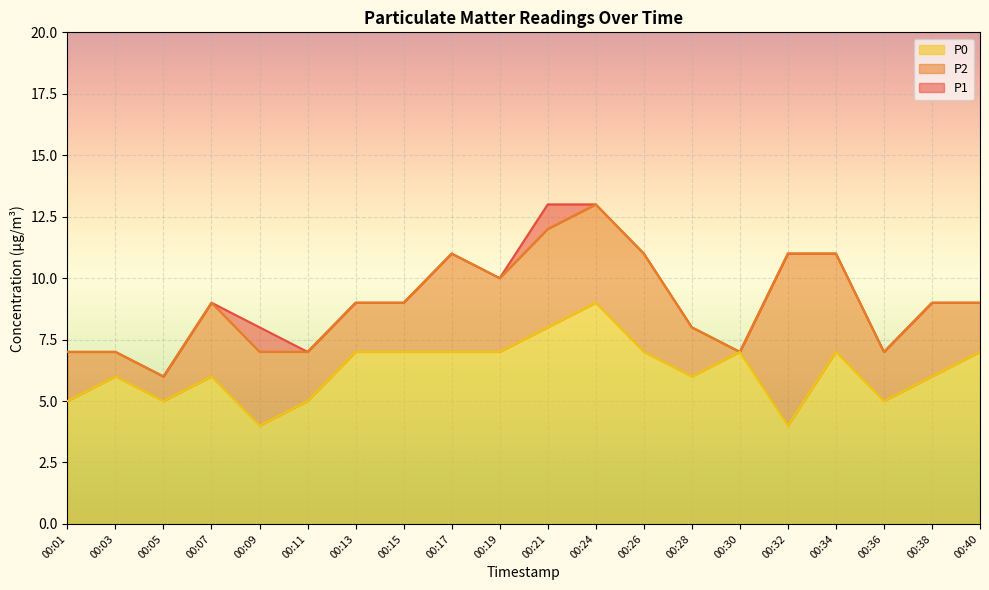

Where is the first local maximum for P2?

00:07